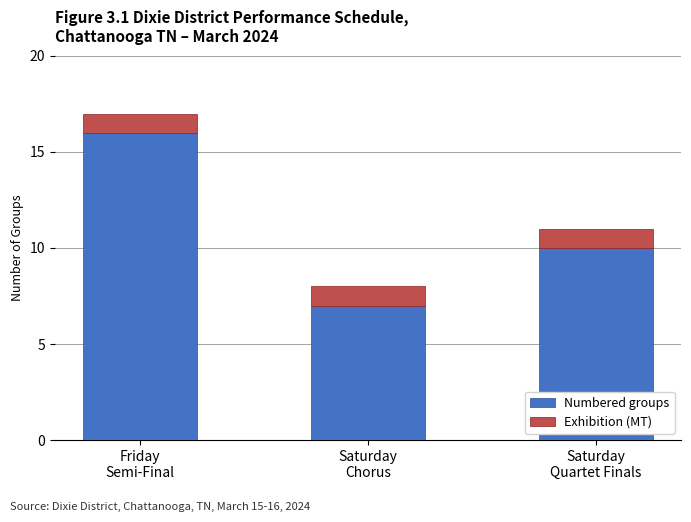

At which label does Numbered groups first exceed 10?

Friday
Semi-Final